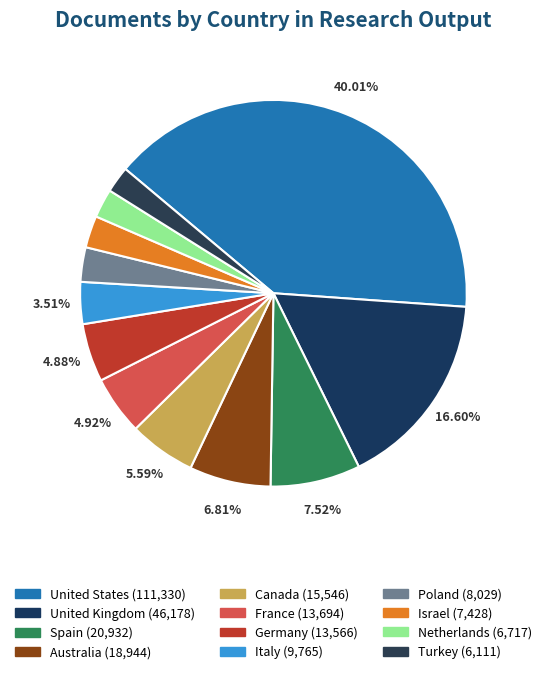

To the nearest percent, what percentage of the pie is Australia?

7%